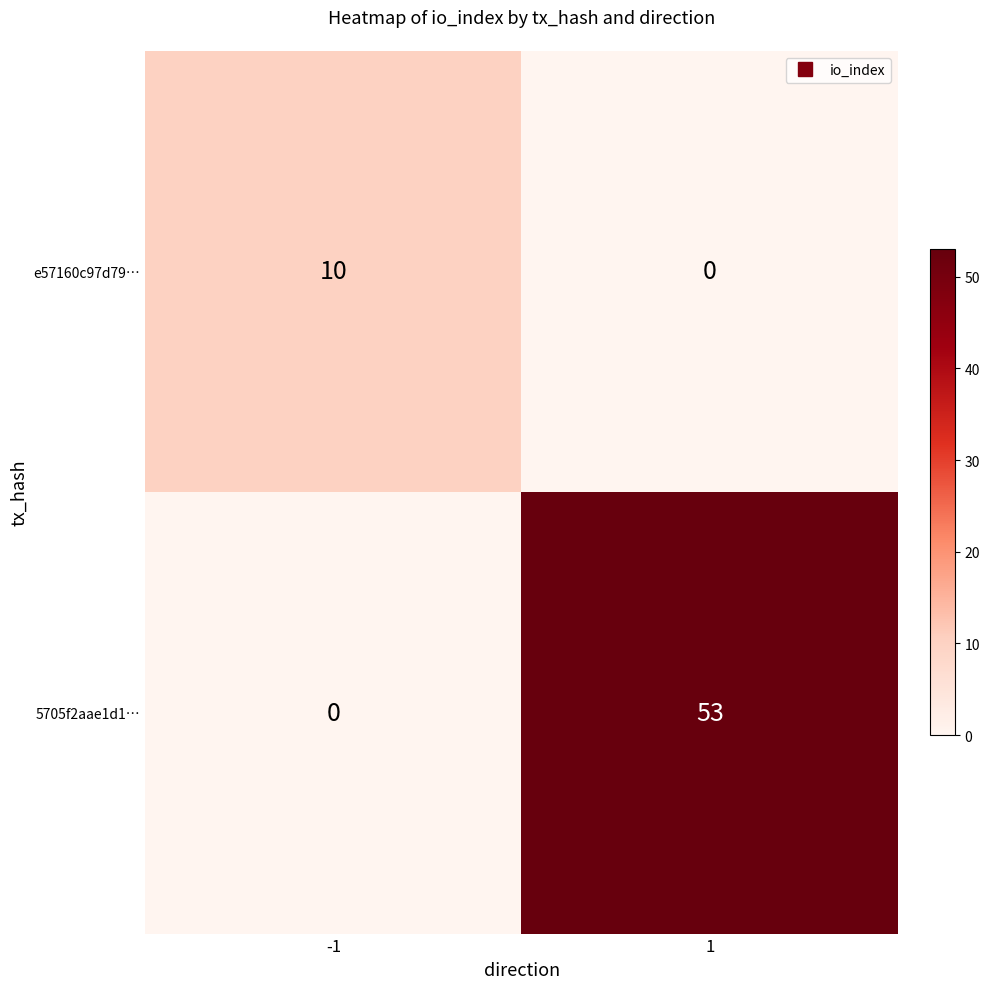

Rank the series at -1 from lowest to highest value.

5705f2aae1d1…, e57160c97d79…